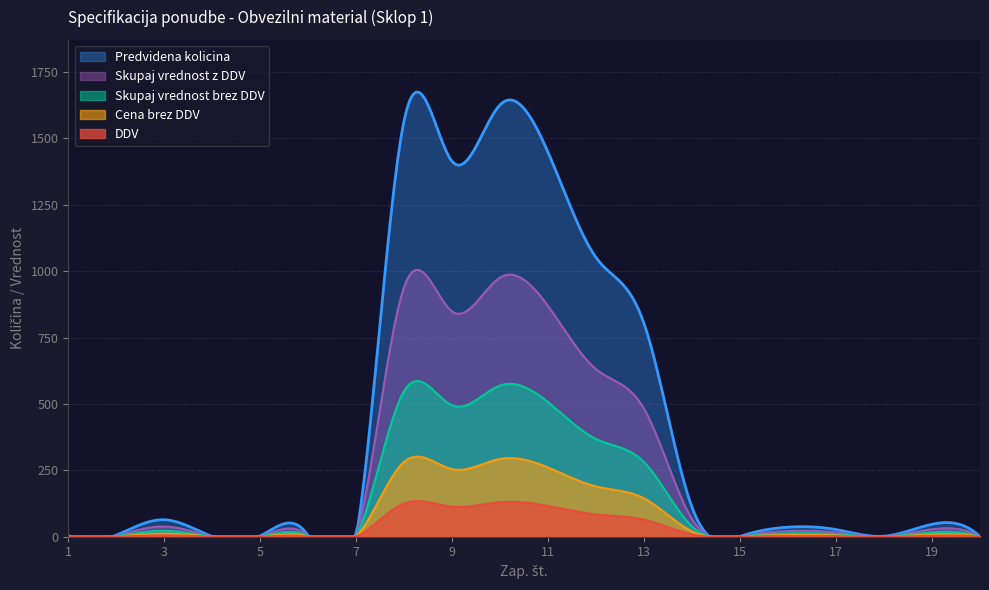

True or false: Skupaj vrednost brez DDV has more than 2 interior local peaks.

True